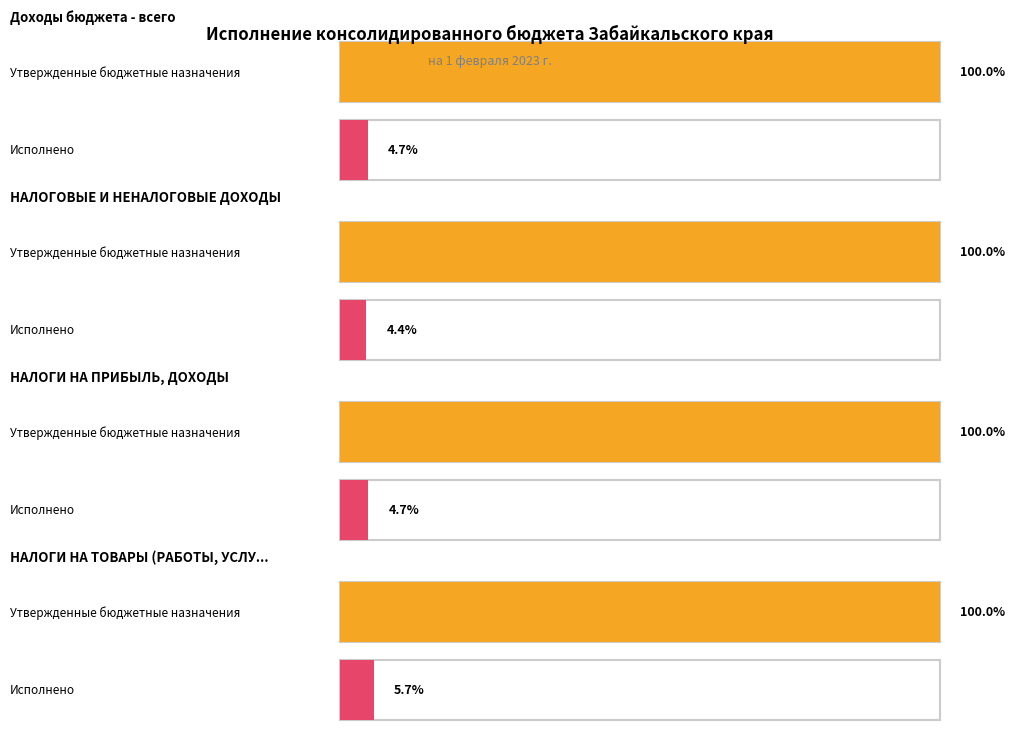

What is the total value across all series at НАЛОГИ НА ПРИБЫЛЬ, ДОХОДЫ?

43884224236.0